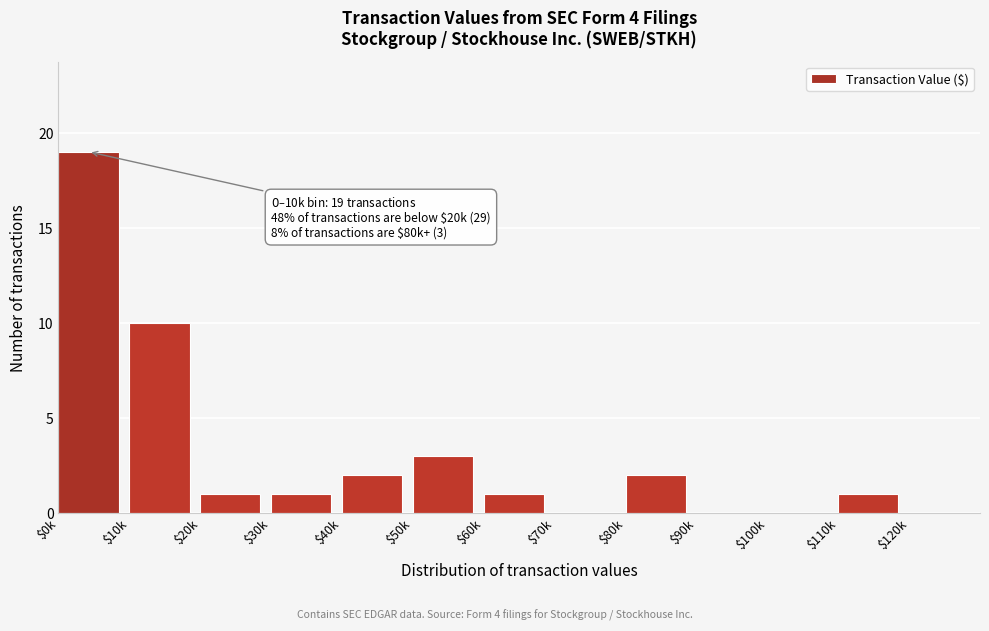

At which label is the value closest to 9?

$10k